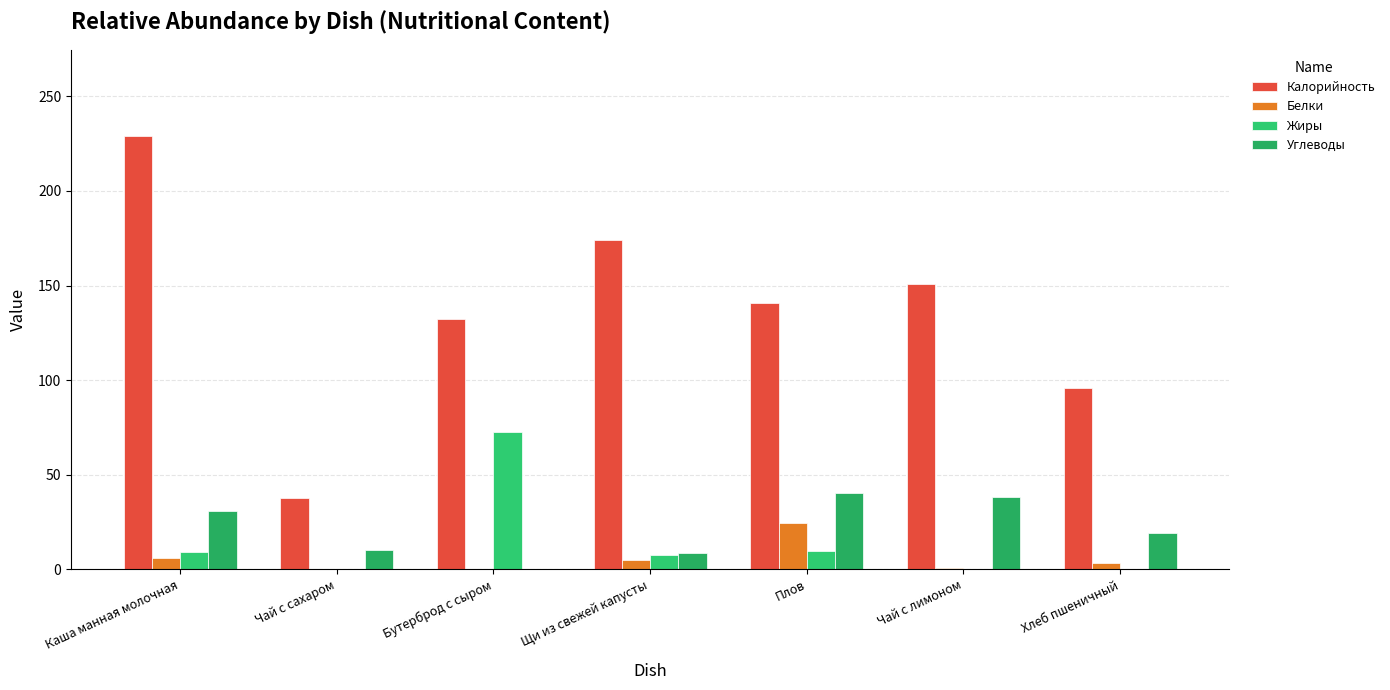

True or false: Калорийность has a value of 132.4 at Бутерброд с сыром.

True